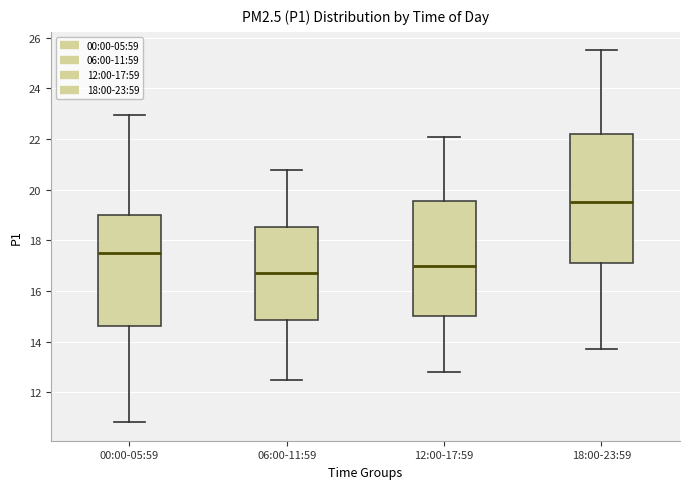

Which box's median line is the lowest?

06:00-11:59